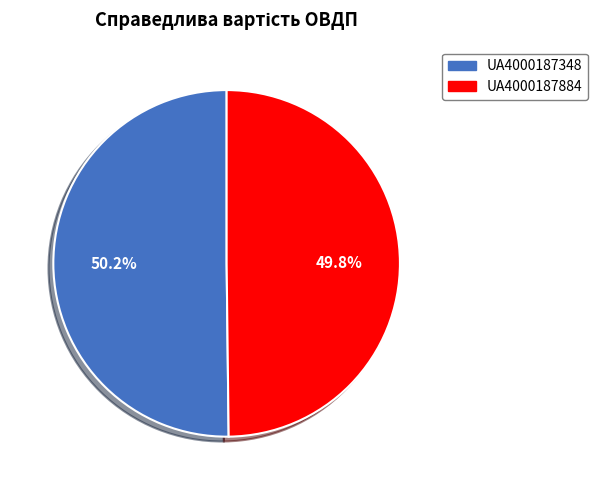

Is it true that UA4000187348 is 50% of the pie?

True